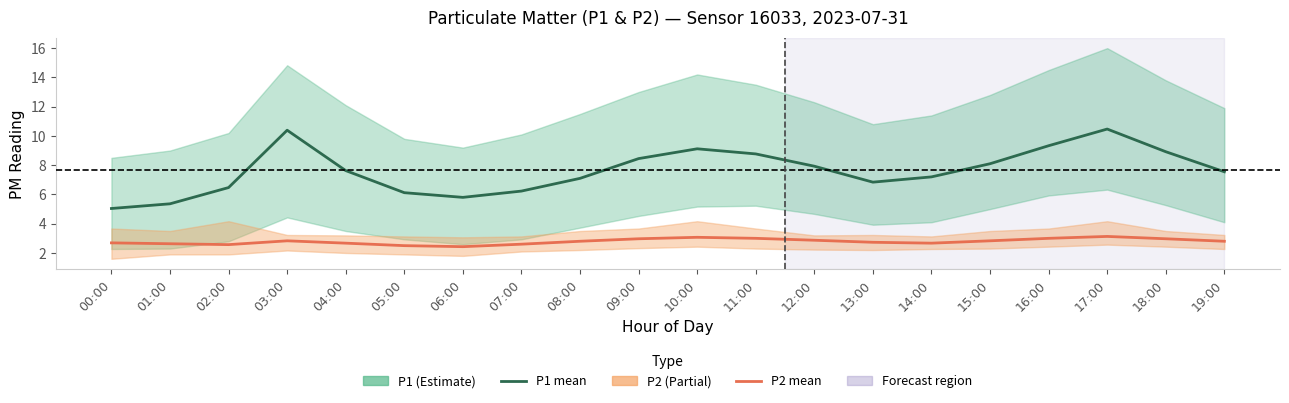

Which series has the largest total across all categories?

P1